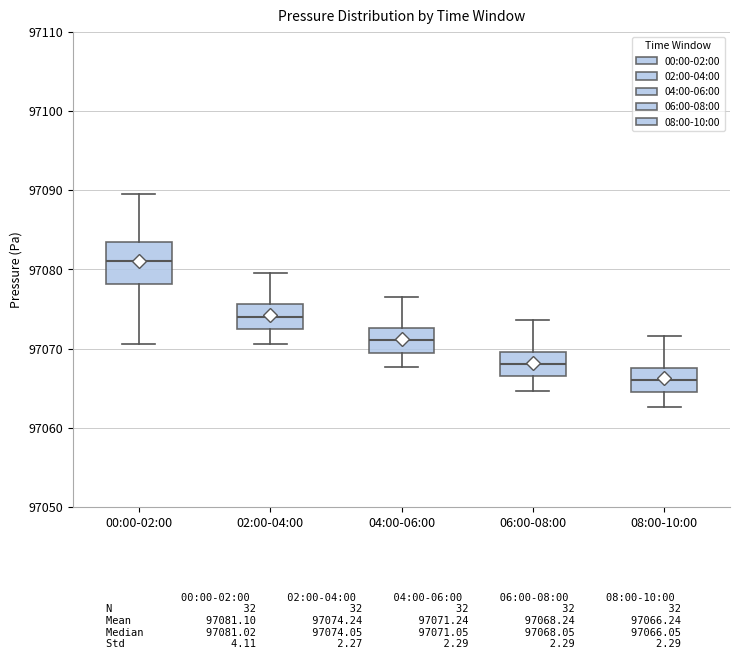

Comparing the boxes themselves (not the whiskers), which one is the tallest?

00:00-02:00